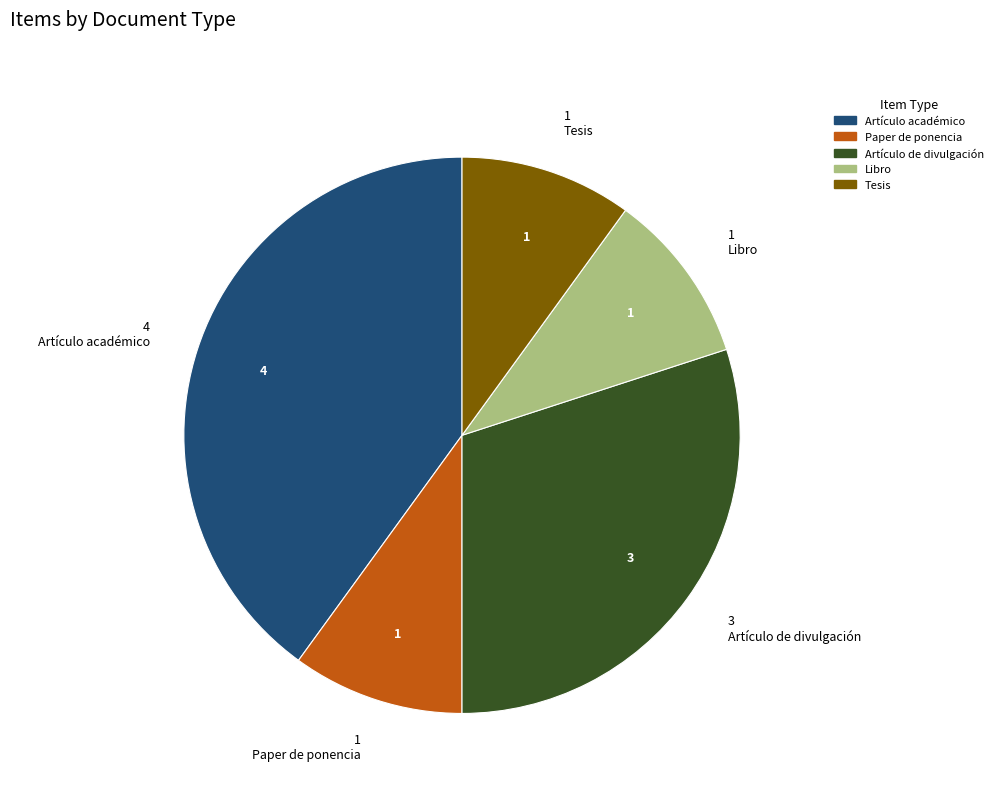

Which has a higher value, Artículo de divulgación or Libro?

Artículo de divulgación